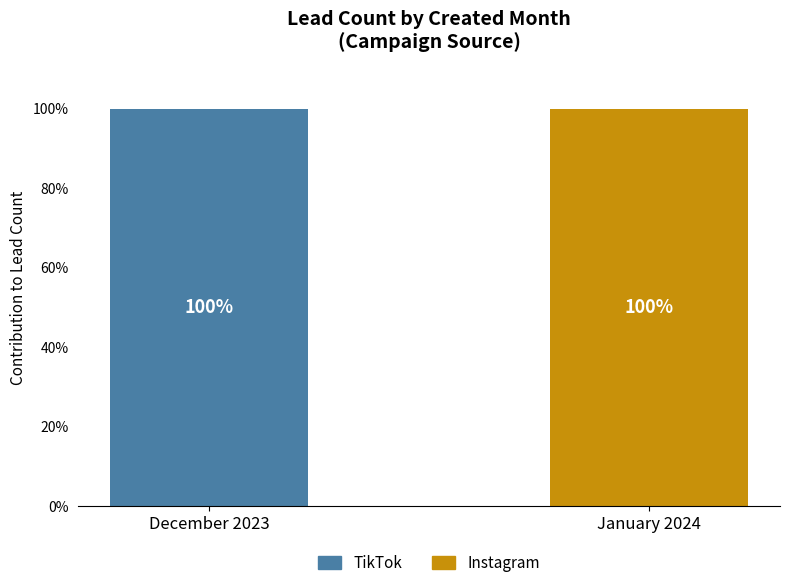

True or false: TikTok has a value of 0 at January 2024.

True